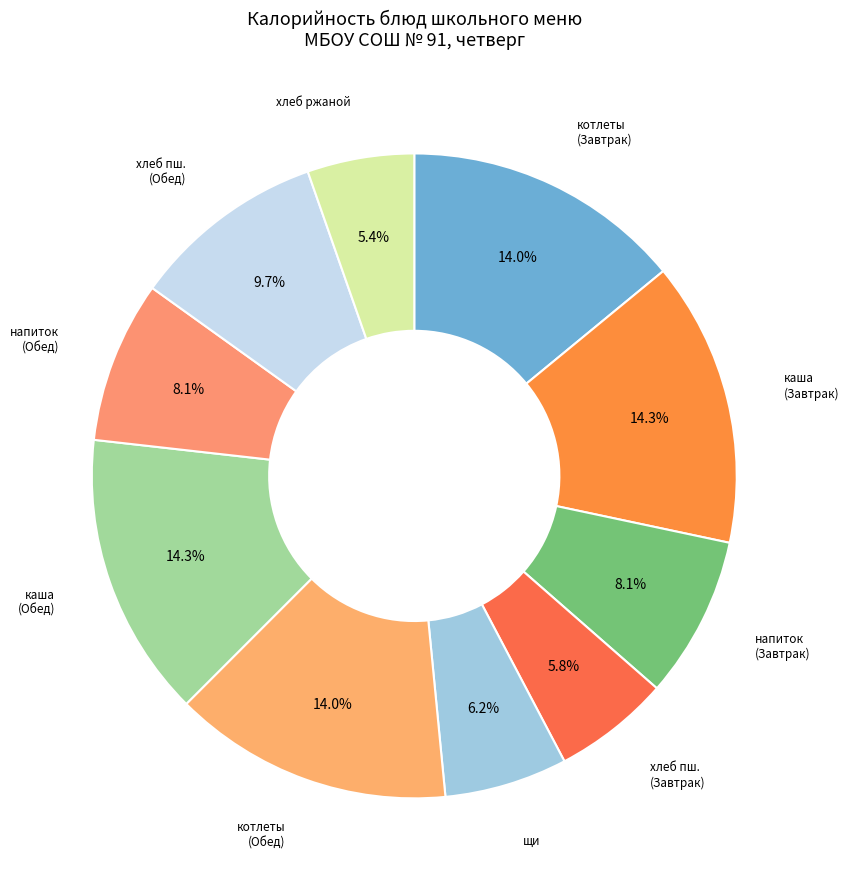

How many slices are in this pie chart?

10